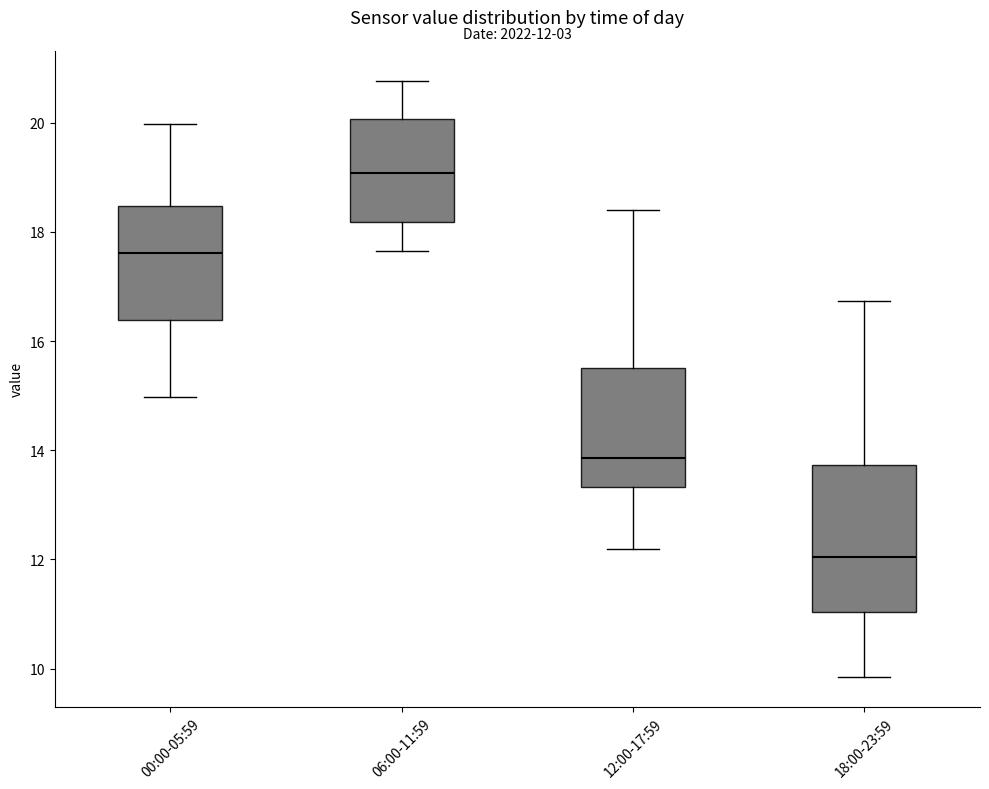

Which box has the highest median line?

06:00-11:59